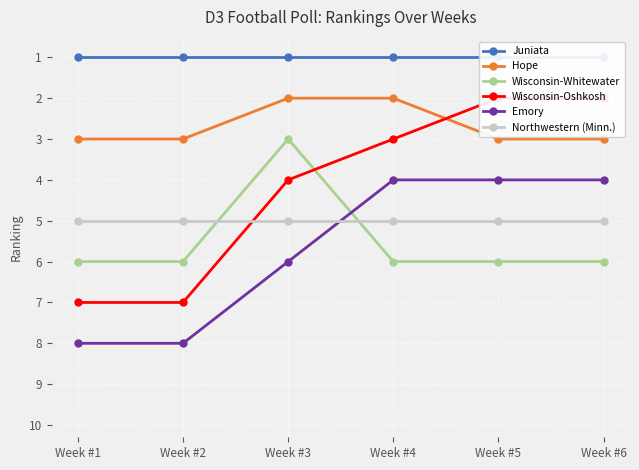

Reading right to left, transcribe all the data shown in this chart.

Juniata: Week #6=1	Week #5=1	Week #4=1	Week #3=1	Week #2=1	Week #1=1
Hope: Week #6=3	Week #5=3	Week #4=2	Week #3=2	Week #2=3	Week #1=3
Wisconsin-Whitewater: Week #6=6	Week #5=6	Week #4=6	Week #3=3	Week #2=6	Week #1=6
Wisconsin-Oshkosh: Week #6=2	Week #5=2	Week #4=3	Week #3=4	Week #2=7	Week #1=7
Emory: Week #6=4	Week #5=4	Week #4=4	Week #3=6	Week #2=8	Week #1=8
Northwestern (Minn.): Week #6=5	Week #5=5	Week #4=5	Week #3=5	Week #2=5	Week #1=5